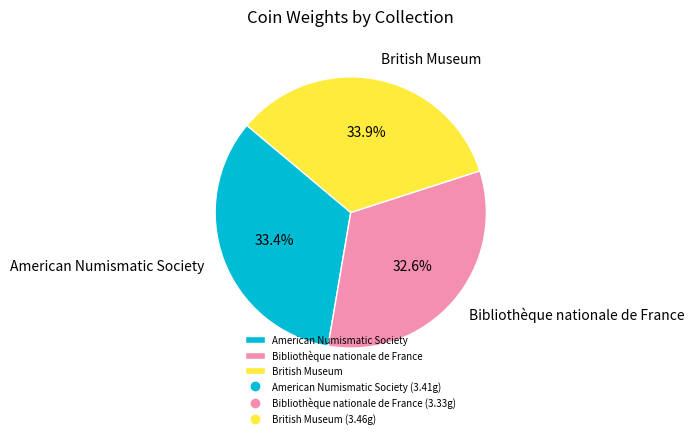

Which slice is the smallest?

Bibliothèque nationale de France